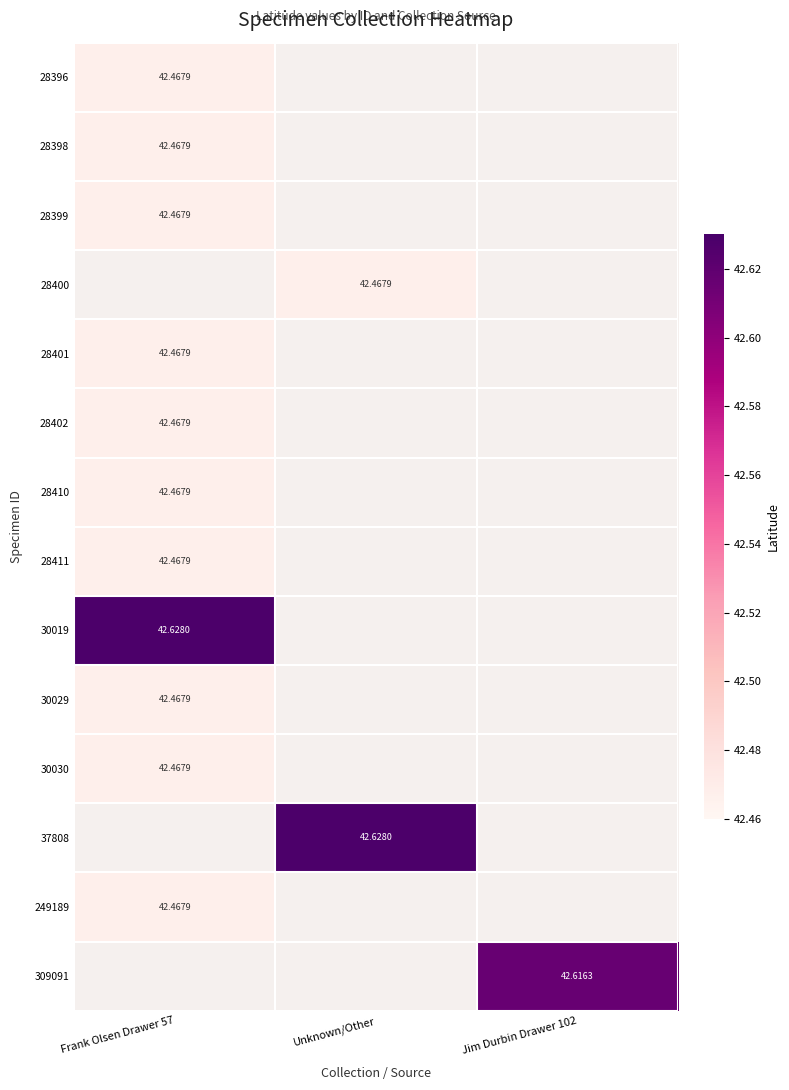

At how many categories does at least one series exceed 42?

3